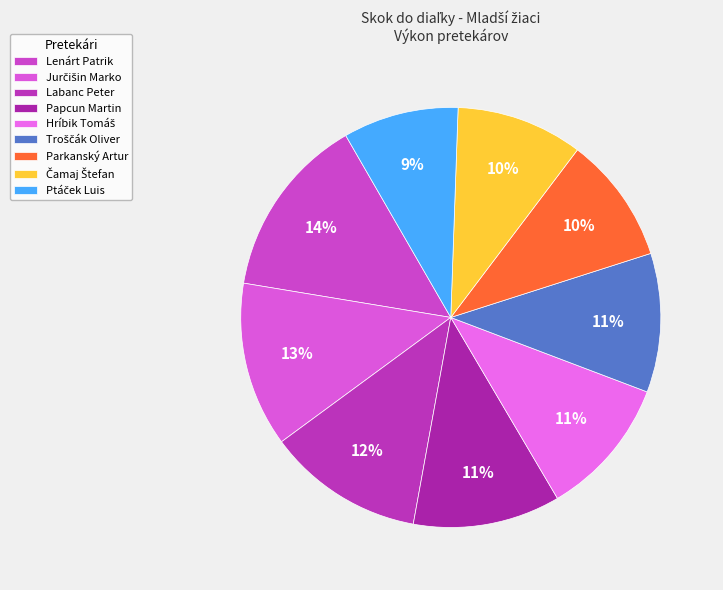

Count the number of slices in the pie.

9